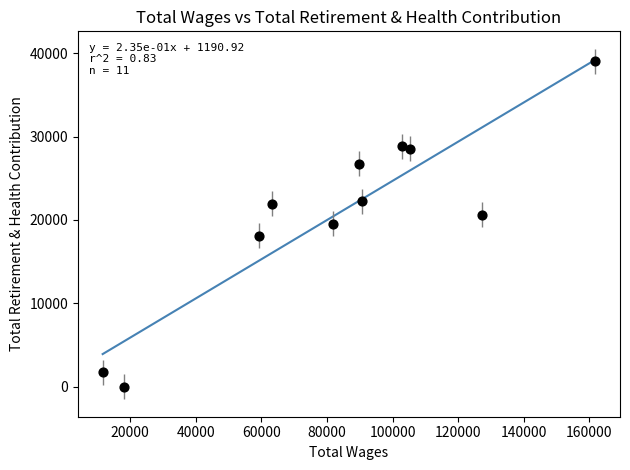

What is the average X value?

82890